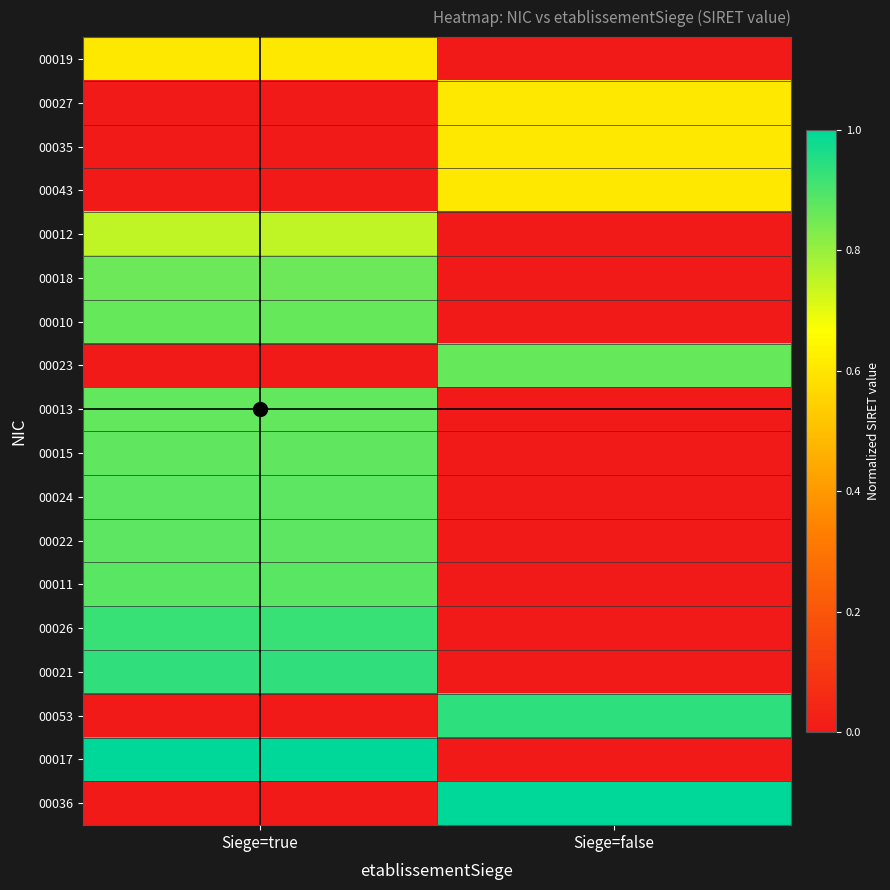

What is the maximum value shown in the chart?

1.0